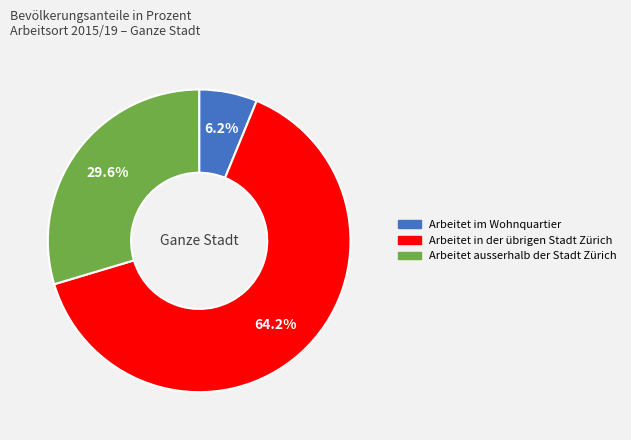

The Arbeitet ausserhalb der Stadt Zürich slice represents 16% of the pie. True or false?

False